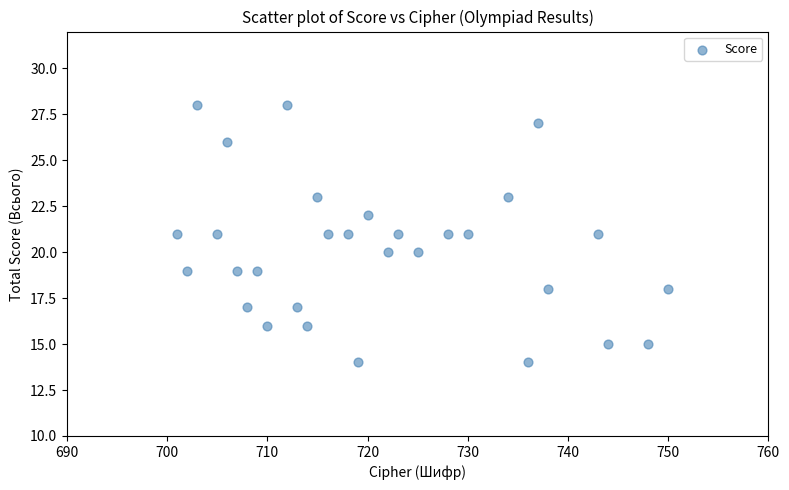

What is the range of Y values (max minus min)?

14